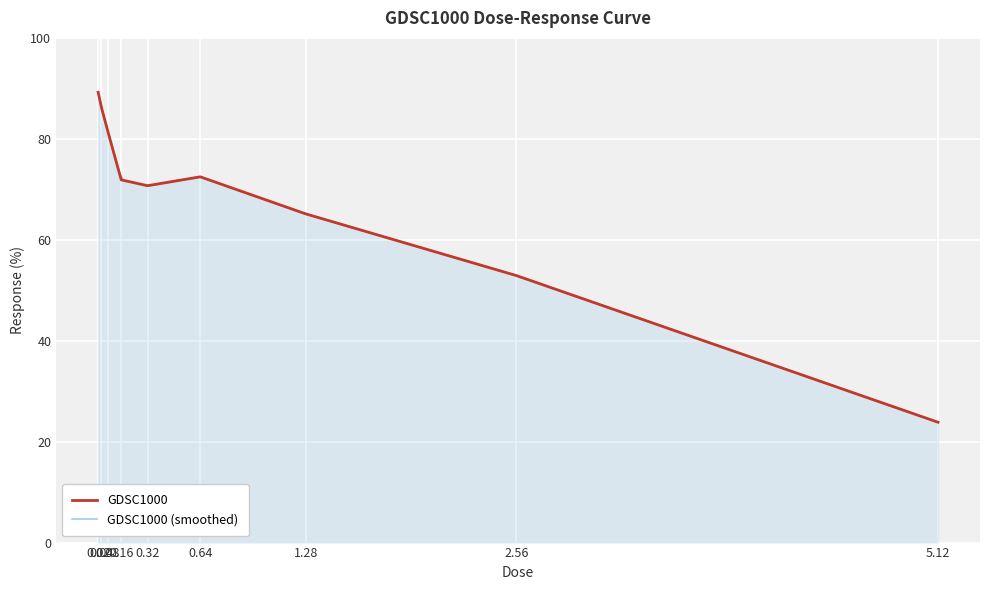

Which category has the highest value across all series?

0.02